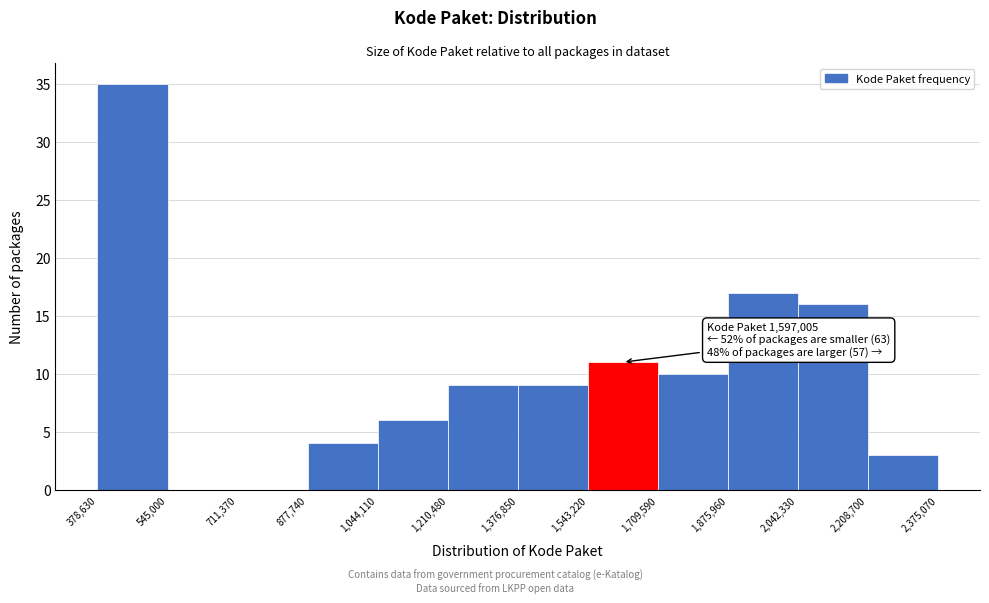

Over which range of the x-axis is the bar tallest?

378,630 to 545,000